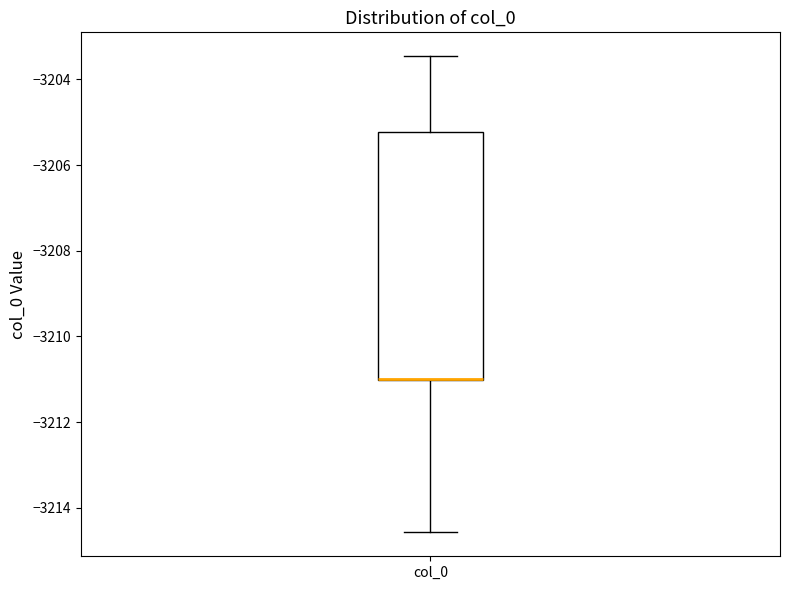

Where is the lower edge of the box for col_0 on the y-axis? The values are not printed on the chart, so give them approximately, as read against the axis.

-3211.0